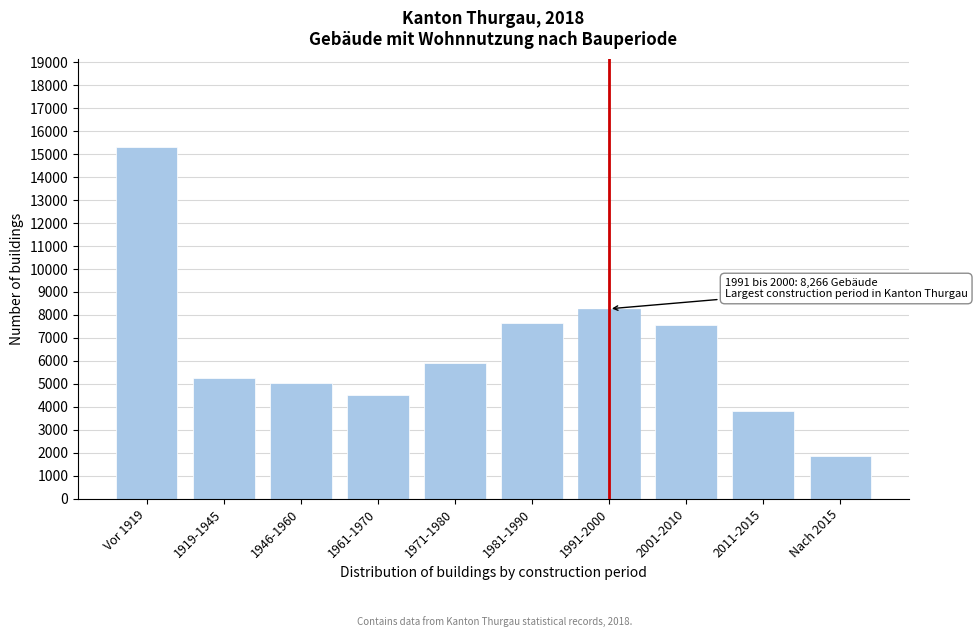

Reading left to right, list all the values displayed in this chart.

Vor 1919=15328	1919-1945=5263	1946-1960=5052	1961-1970=4524	1971-1980=5911	1981-1990=7667	1991-2000=8266	2001-2010=7543	2011-2015=3801	Nach 2015=1842